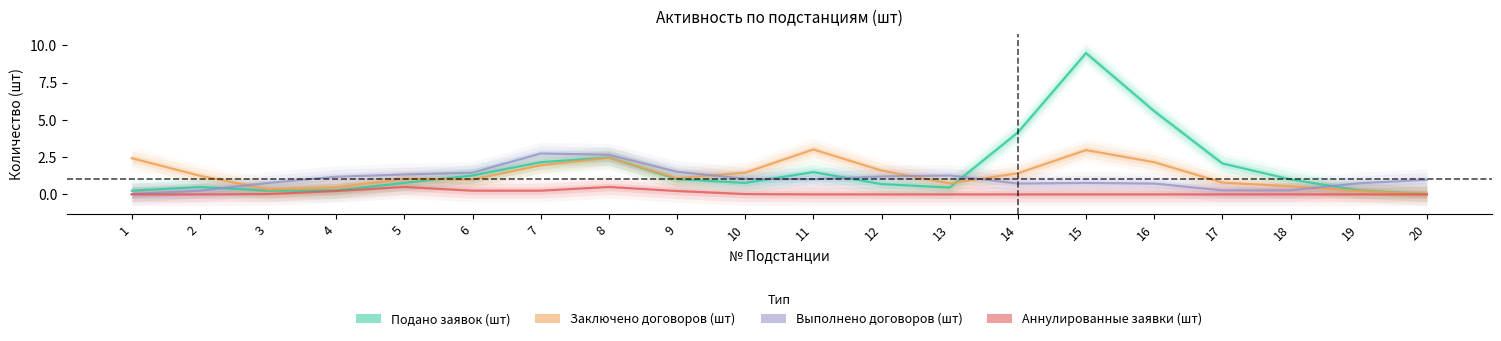

Reading left to right, extract all data points from this chart.

Подано заявок (шт): 1=0.3	2=0.5	3=0.3	4=0.3	5=0.8	6=1.3	7=2.2	8=2.5	9=1.0	10=0.8	11=1.5	12=0.7	13=0.5	14=4.2	15=9.5	16=5.6	17=2.1	18=1.0	19=0.3	20=0.0
Заключено договоров (шт): 1=2.4	2=1.3	3=0.3	4=0.5	5=1.0	6=1.0	7=2.0	8=2.5	9=1.1	10=1.5	11=3.0	12=1.6	13=0.7	14=1.4	15=3.0	16=2.2	17=0.8	18=0.5	19=0.2	20=0.0
Выполнено договоров (шт): 1=0.0	2=0.3	3=0.8	4=1.2	5=1.3	6=1.5	7=2.7	8=2.7	9=1.5	10=1.0	11=1.0	12=1.2	13=1.3	14=0.7	15=0.8	16=0.7	17=0.3	18=0.3	19=0.7	20=1.0
Аннулированные заявки (шт): 1=0.0	2=0.0	3=0.0	4=0.2	5=0.5	6=0.3	7=0.3	8=0.5	9=0.2	10=0.0	11=0.0	12=0.0	13=0.0	14=0.0	15=0.0	16=0.0	17=0.0	18=0.0	19=0.0	20=0.0